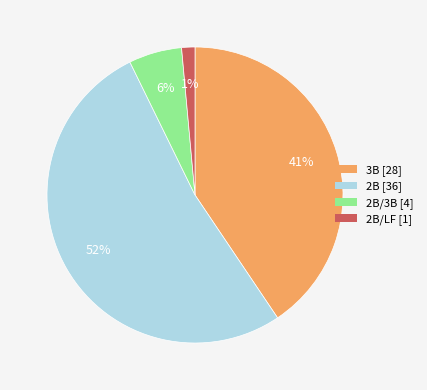

How many segments does this pie chart have?

4